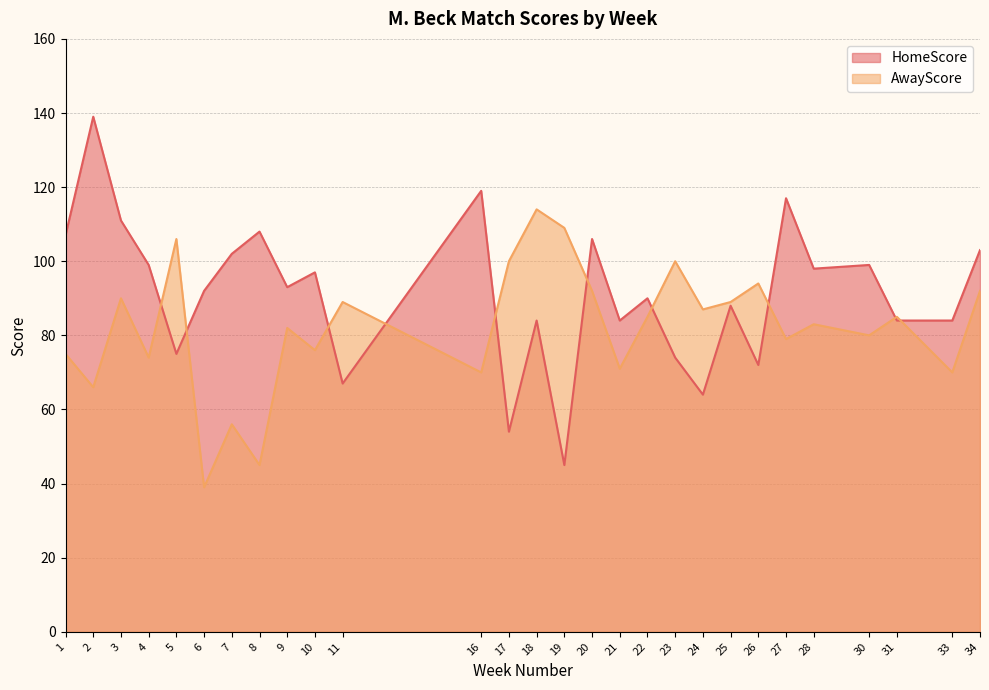

Which has a higher value, 25 or 26?

25